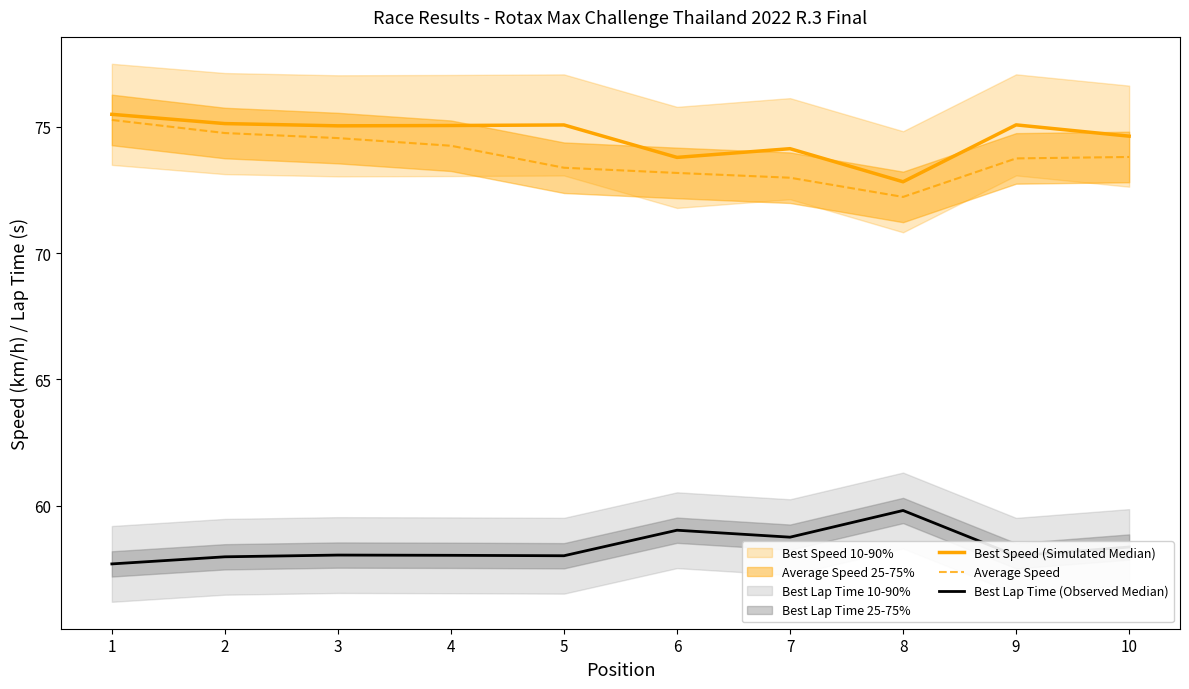

True or false: Average Speed and Best Lap Time (Observed Median) intersect in this chart.

False